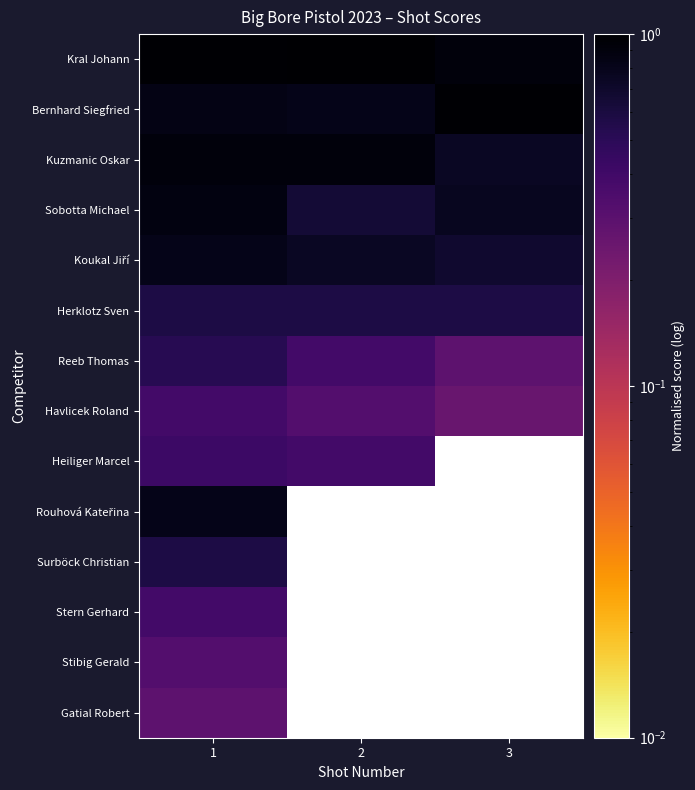

What is the lowest value of the Stibig Gerald series?

0.3